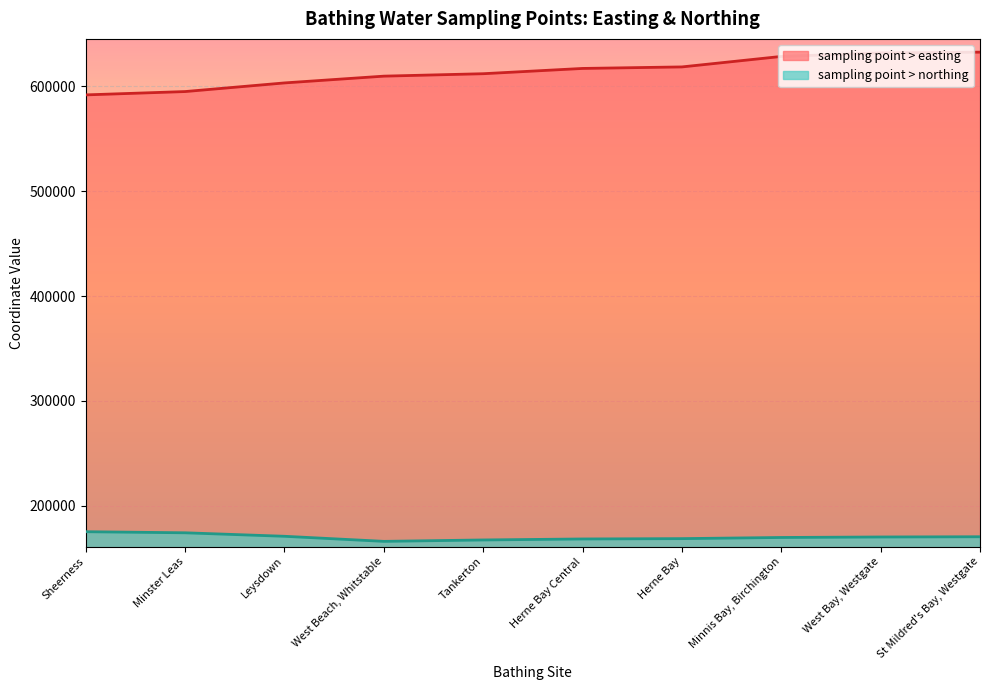

Which label corresponds to the largest value in the chart?

St Mildred's Bay, Westgate